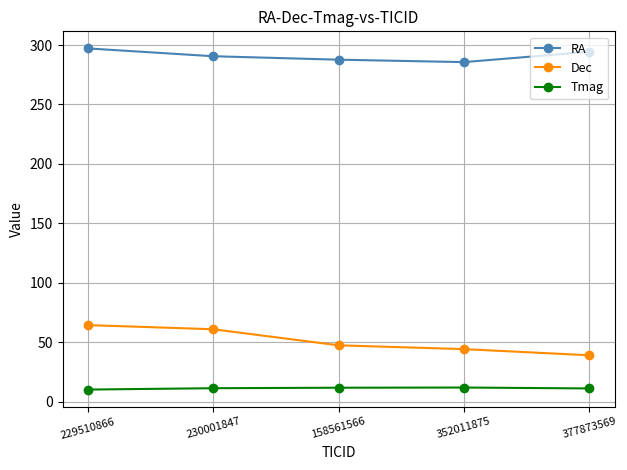

True or false: Dec and Tmag cross at least once.

False